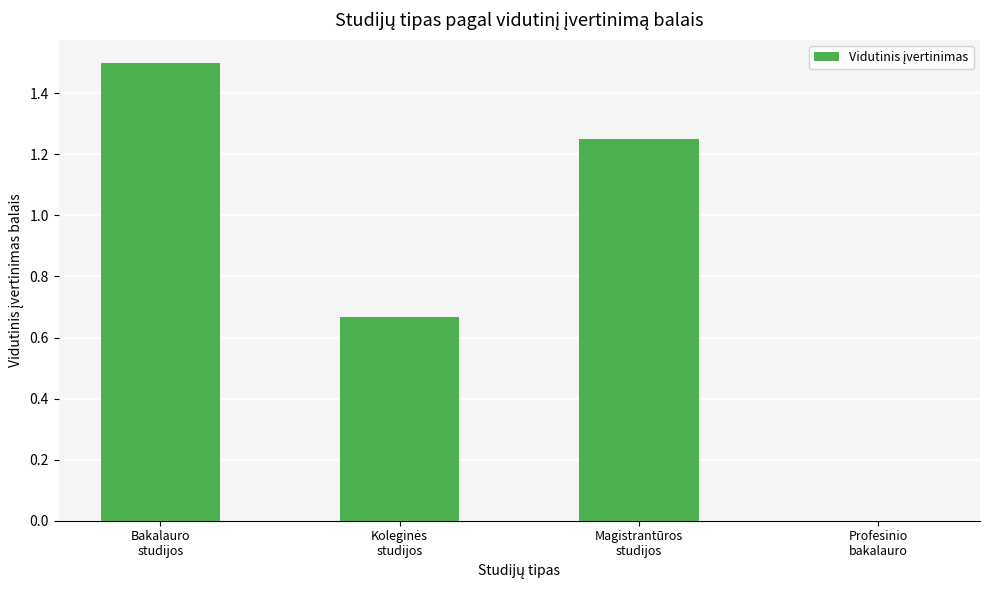

What is the sum of all values?

3.4